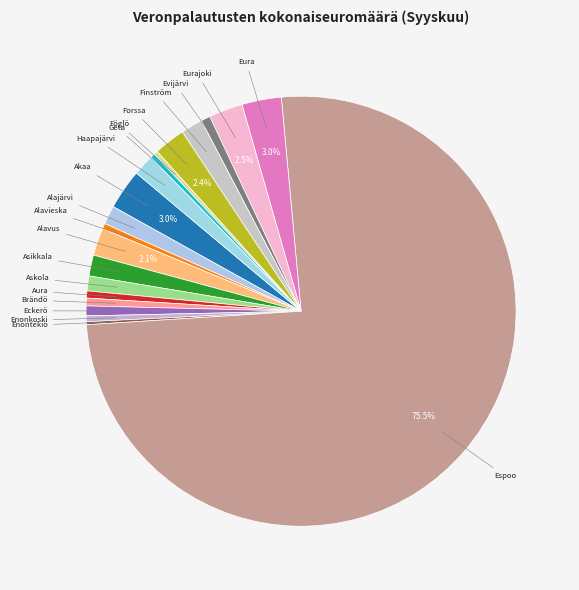

Is the sum of Finström and Eura greater than half?

No